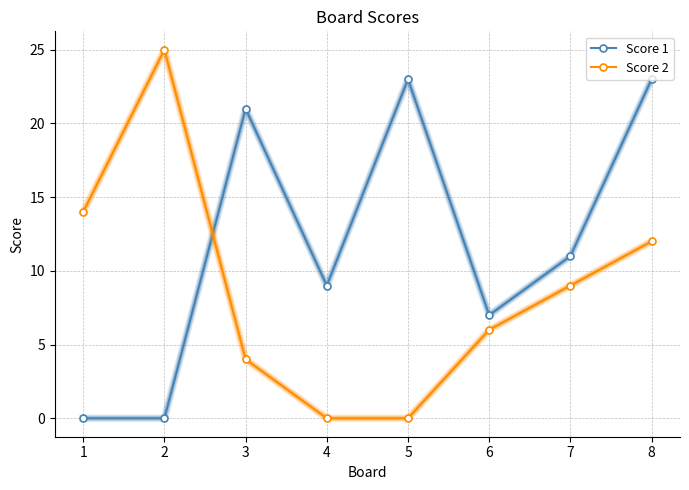

Is the value of Score 2 at 8 greater than the value of Score 1 at 4?

Yes